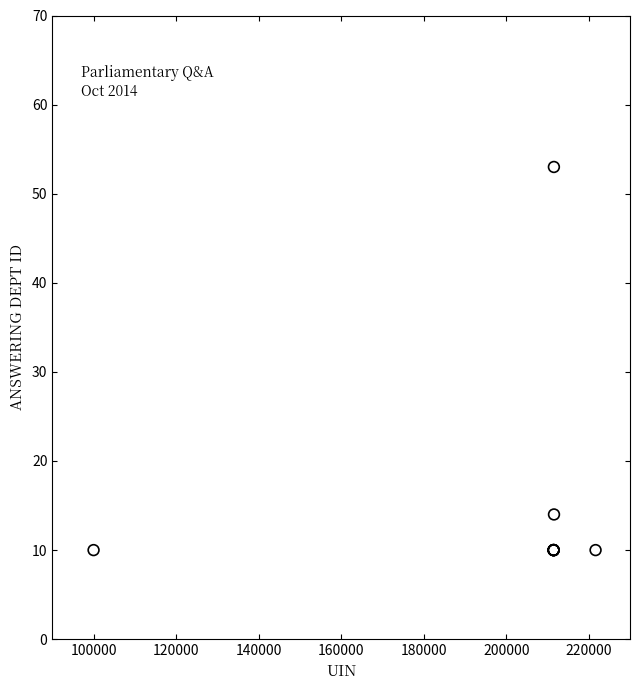

What Y value in the scatter plot is closest to 31?

14